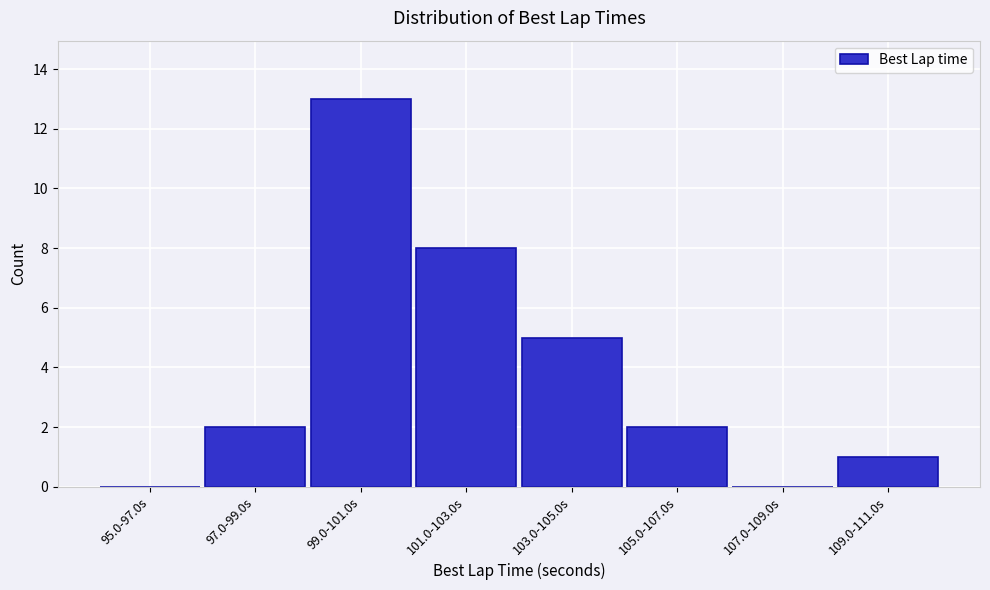

Reading left to right, transcribe all the data shown in this chart.

95.0-97.0s=0	97.0-99.0s=2	99.0-101.0s=13	101.0-103.0s=8	103.0-105.0s=5	105.0-107.0s=2	107.0-109.0s=0	109.0-111.0s=1